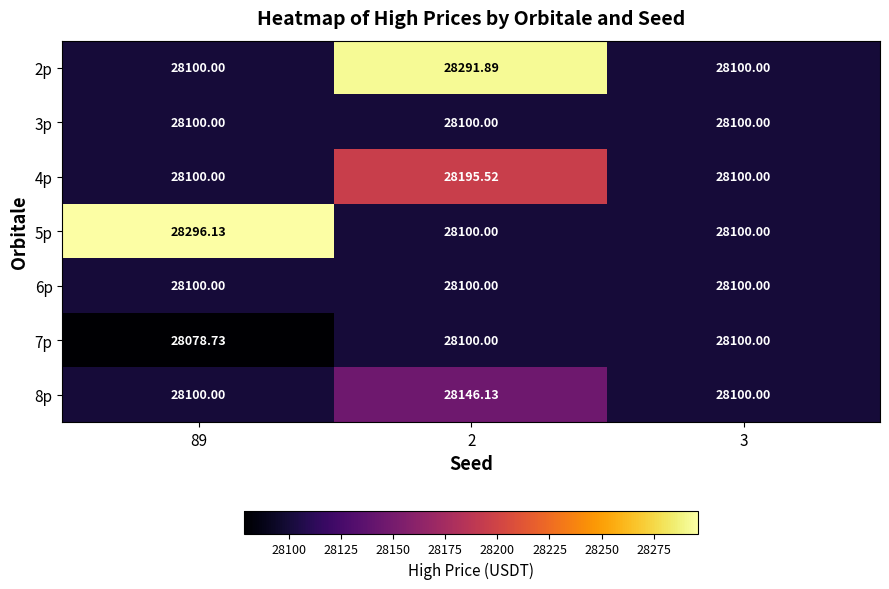

What is the total value across all series at 2?

197033.5